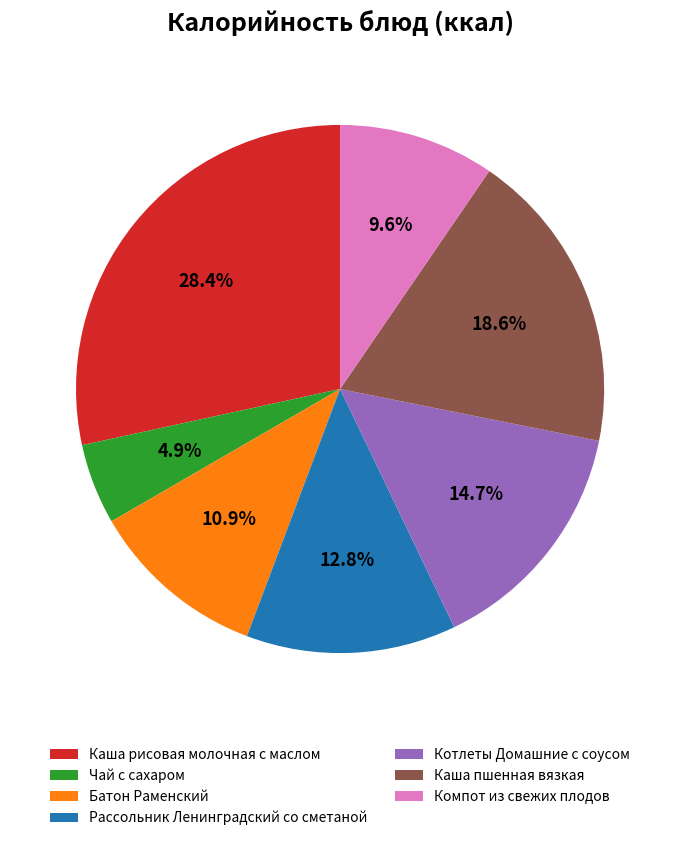

Count the number of slices in the pie.

7